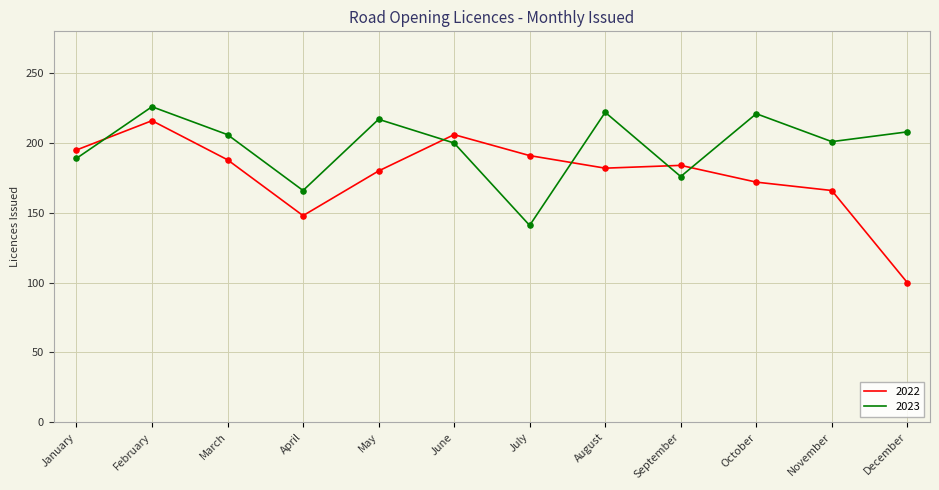

Which series has the widest spread of values?

2022